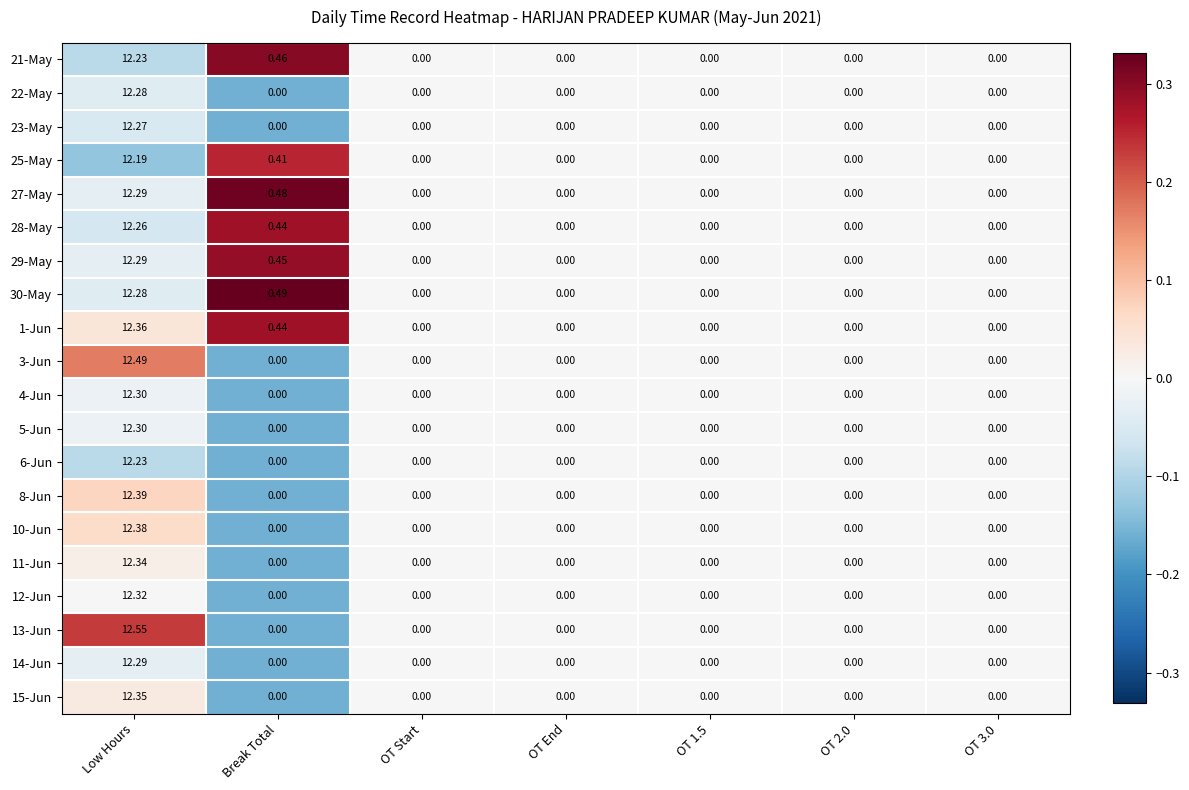

Which category has the highest value in the 13-Jun series?

Low Hours